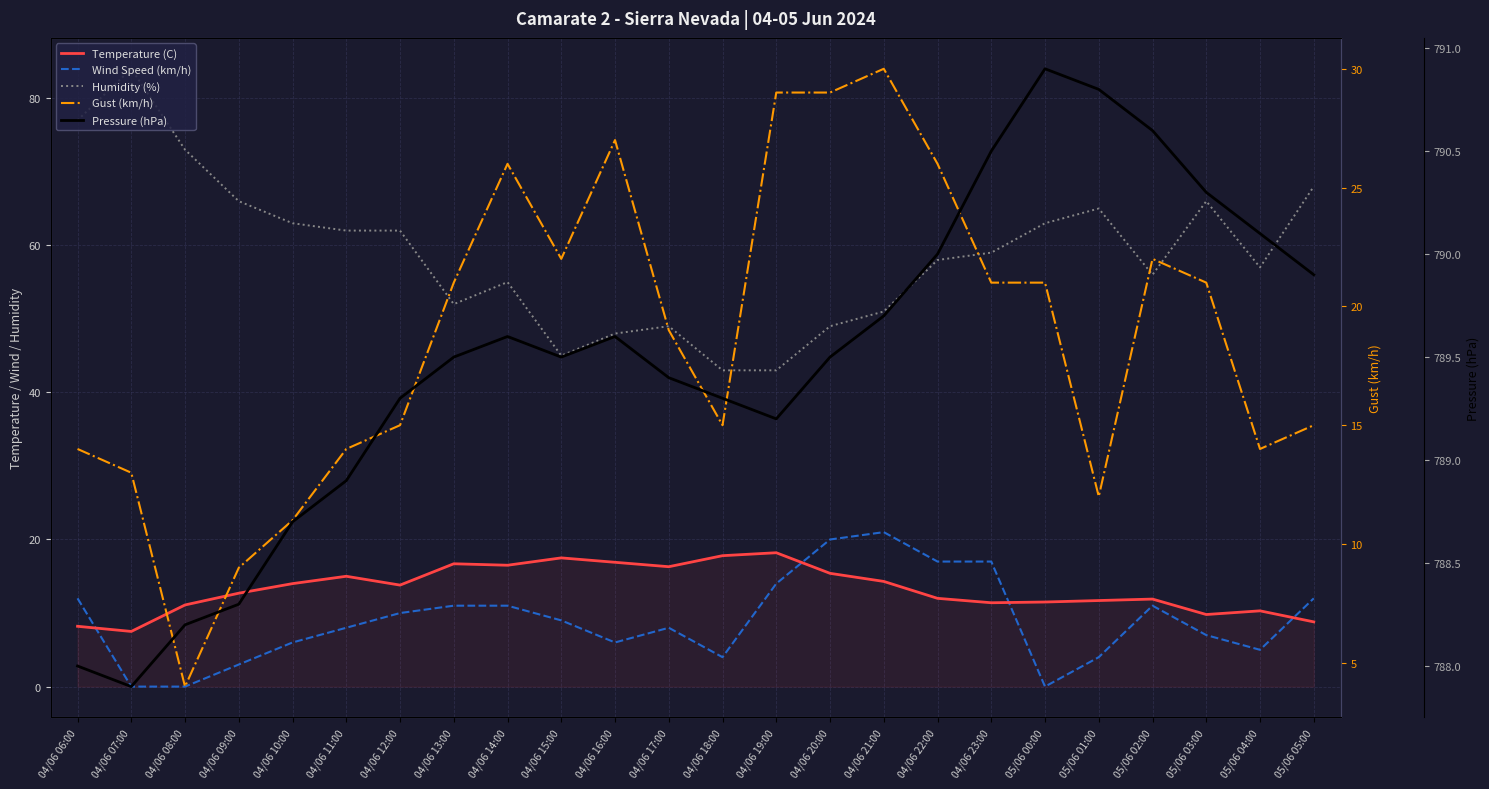

What is the label of the 7th point from the left?

04/06 12:00